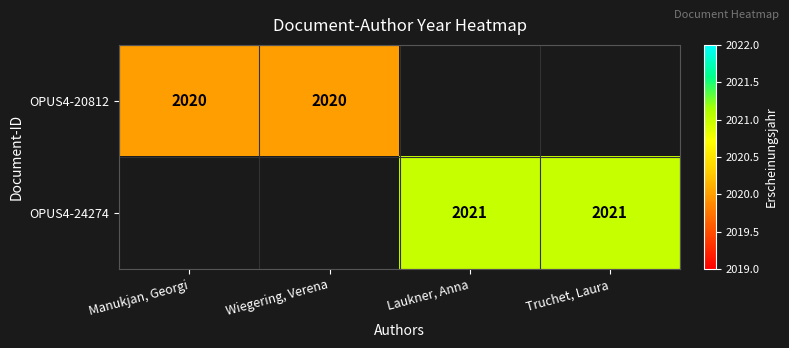

The OPUS4-24274 series shows 2648 at Truchet, Laura. True or false?

False